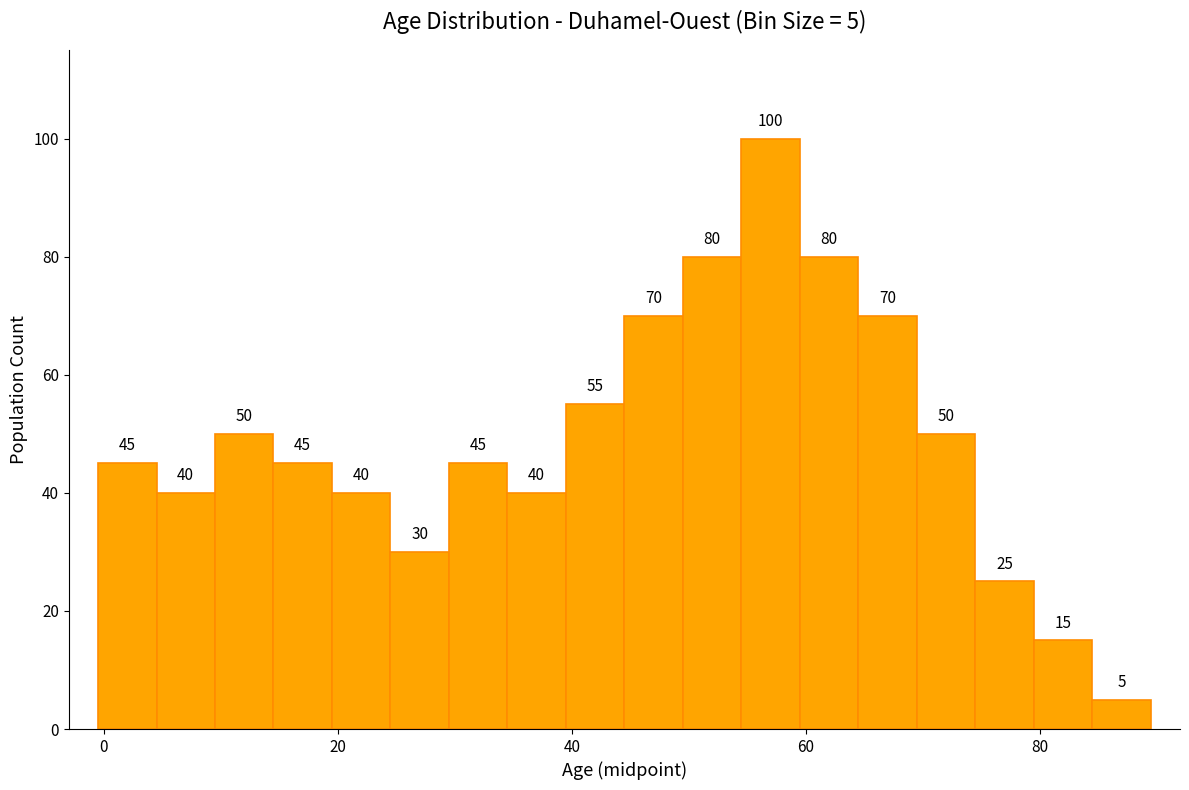

Around what value on the x-axis is the tallest bar? Give the approximate position of its centre, as read against the axis.

58